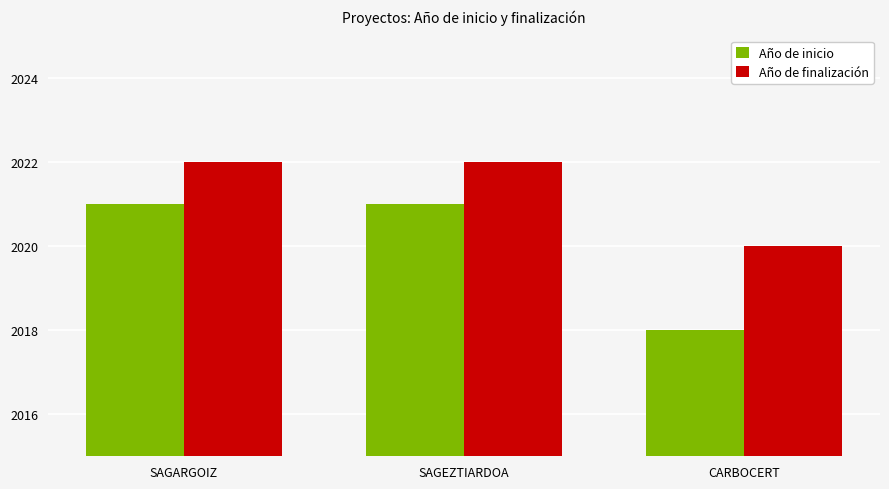

What is the sum of all Año de inicio values?

6060